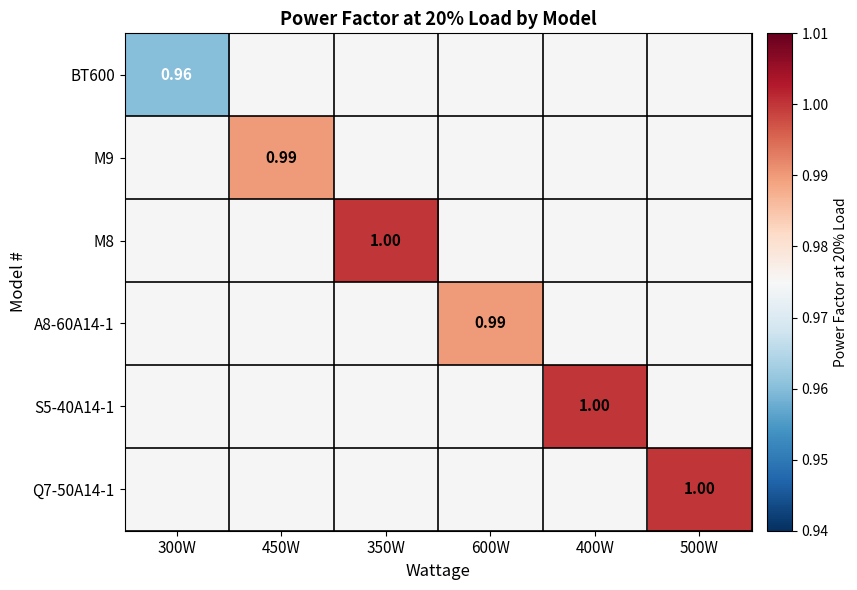

What is the smallest value displayed?

1.0